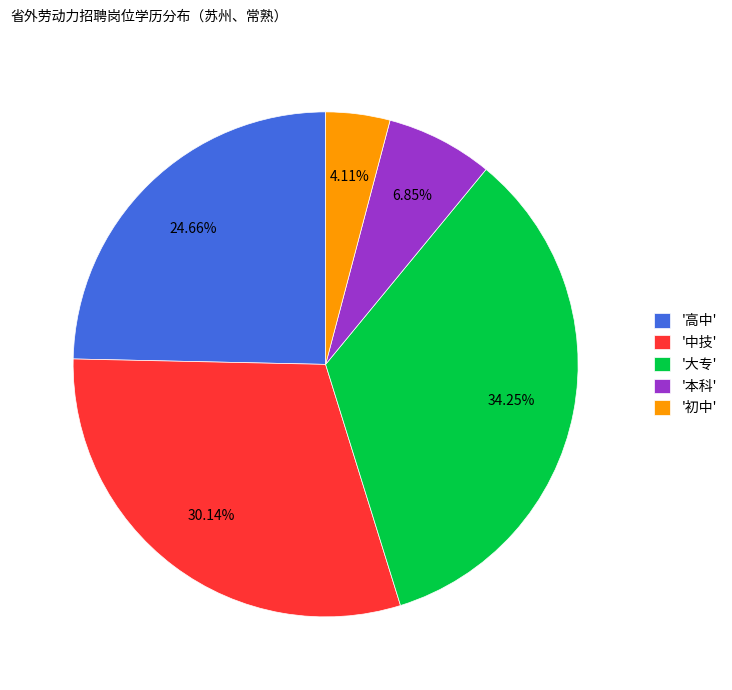

Is the sum of '中技' and '大专' greater than half?

Yes